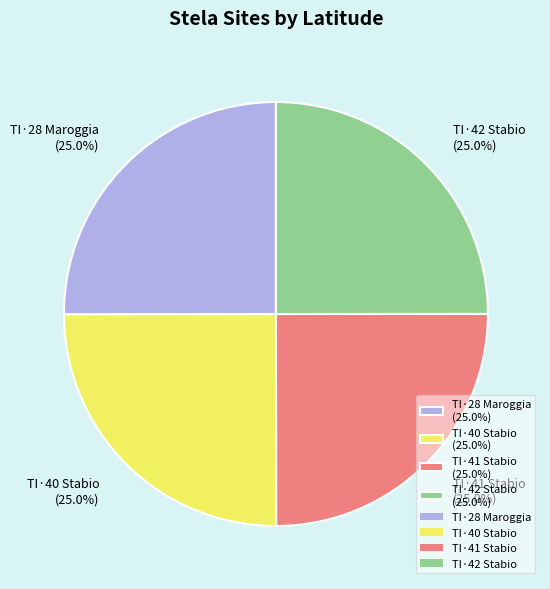

To the nearest percent, what is the average slice percentage?

25%